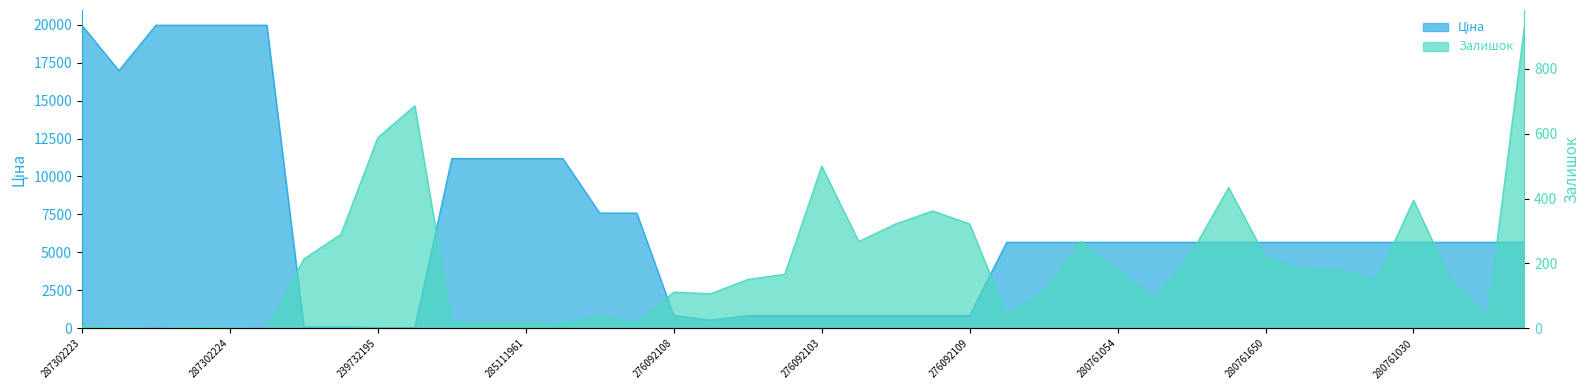

What is the label of the 11th point from the left?

285112220